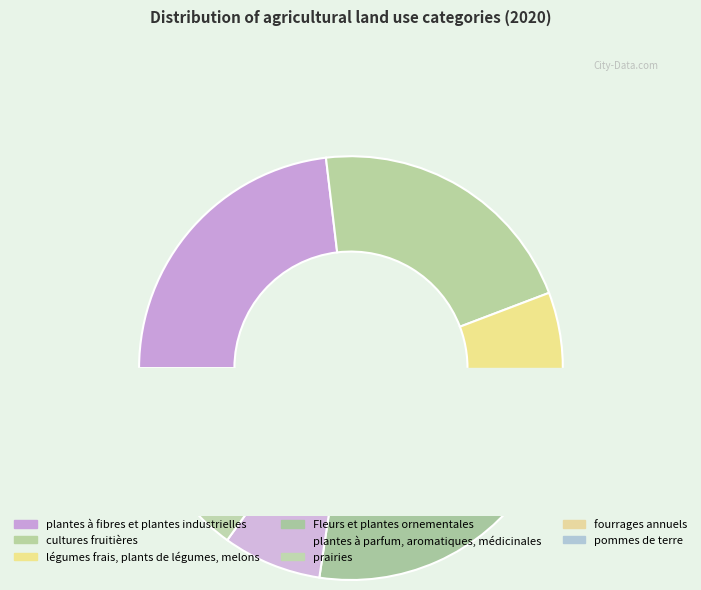

What is the total percentage of fourrages annuels and Fleurs et plantes ornementales?

21.1%